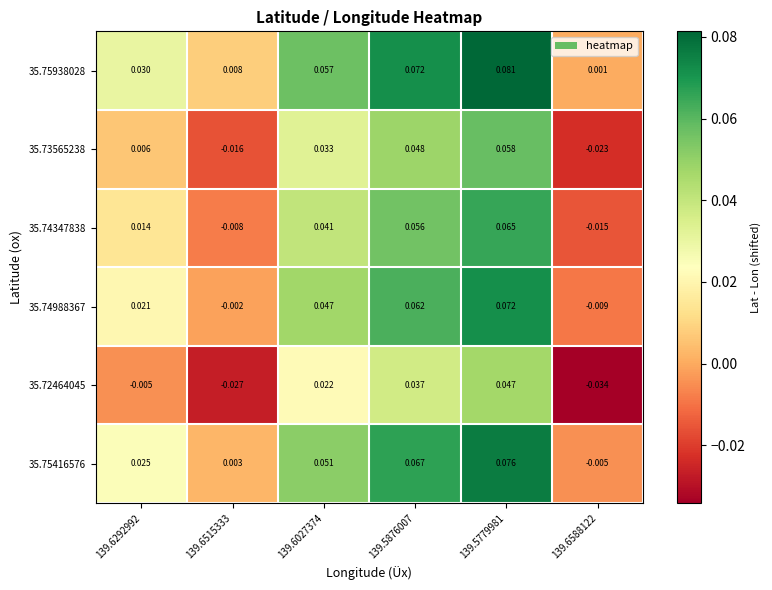

At how many categories does at least one series exceed 0?

6